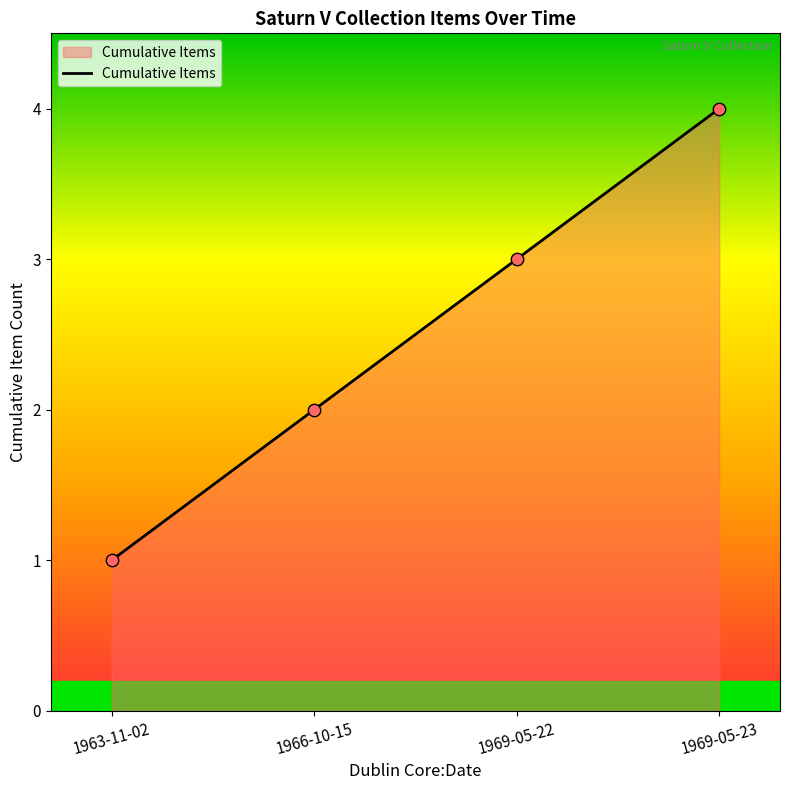

Between 1969-05-23 and 1966-10-15, which is larger?

1969-05-23